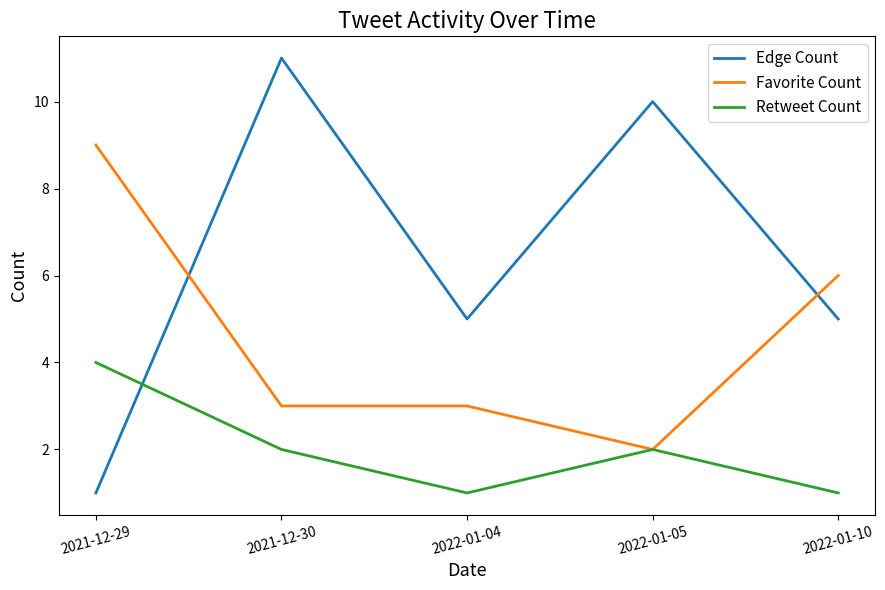

Reading right to left, what are all the values shown in this chart?

Edge Count: 5	10	5	11	1
Favorite Count: 6	2	3	3	9
Retweet Count: 1	2	1	2	4